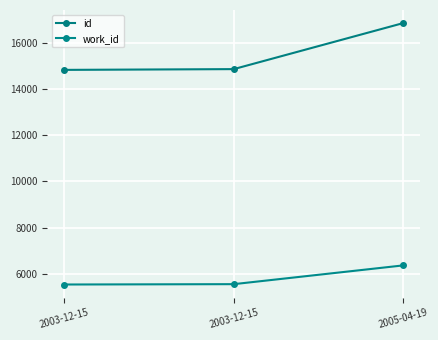

How many lines are shown in the chart?

2